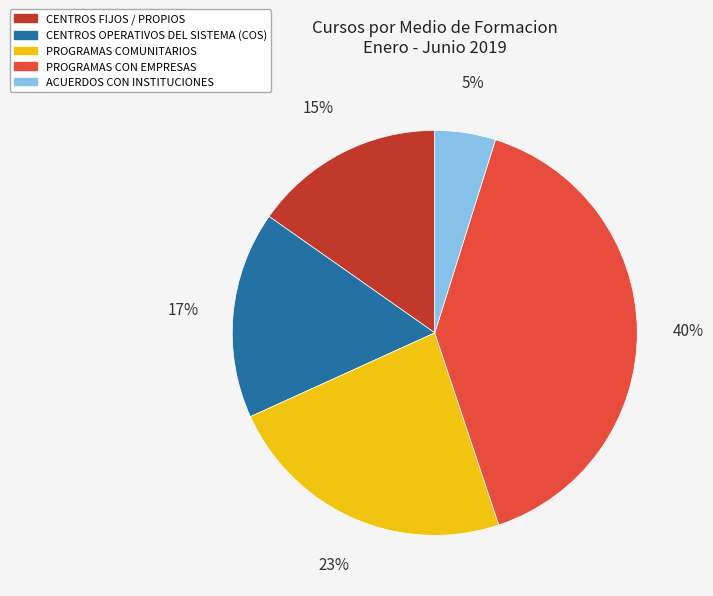

Between CENTROS FIJOS / PROPIOS and ACUERDOS CON INSTITUCIONES, which is larger?

CENTROS FIJOS / PROPIOS